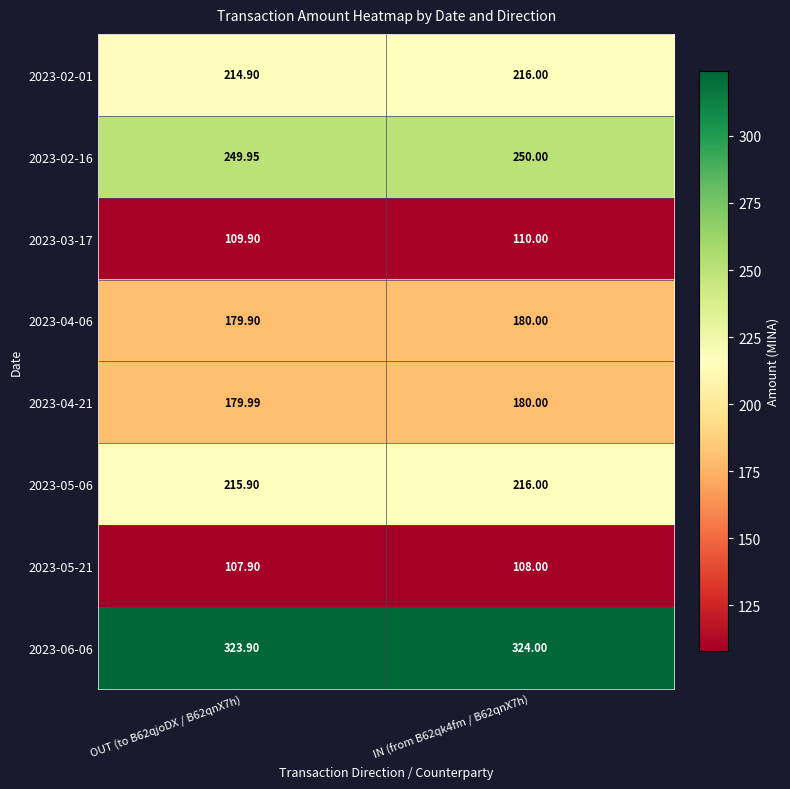

Which category has the highest value across all series?

IN (from B62qk4fm / B62qnX7h)